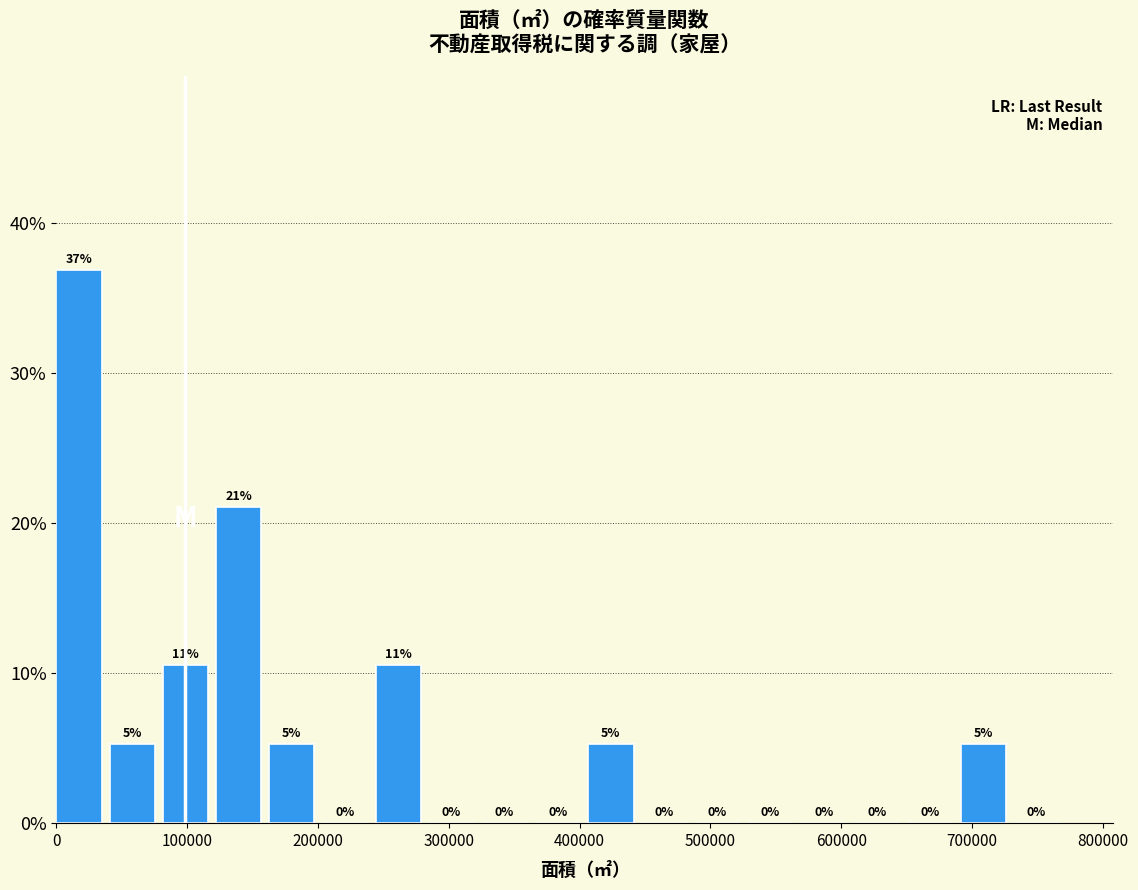

Which range on the x-axis has the tallest bar?

0 to 40000